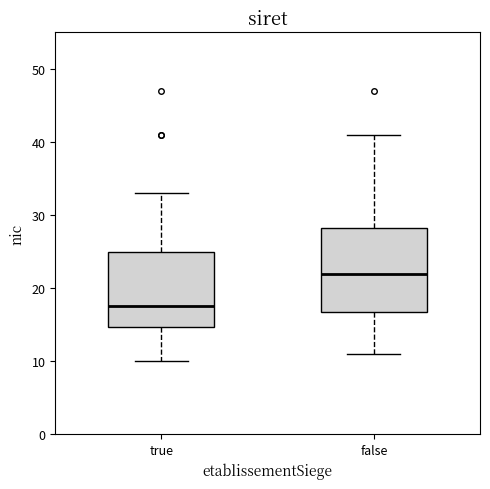

Where does the upper whisker of the box for true end on the y-axis? The values are not printed on the chart, so give them approximately, as read against the axis.

33